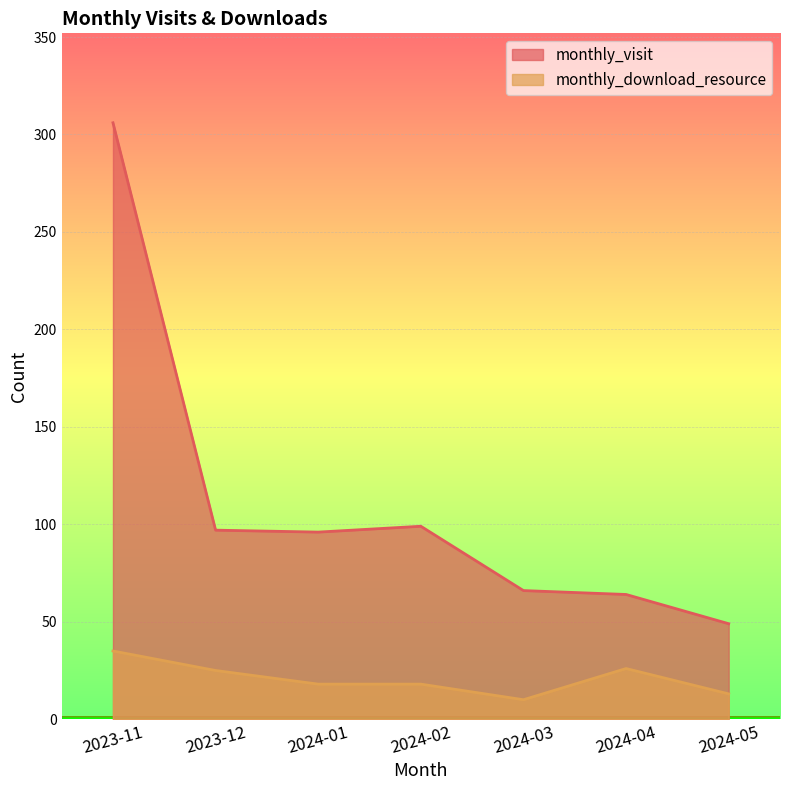

Which has a higher value, 2024-05 or 2024-01?

2024-01